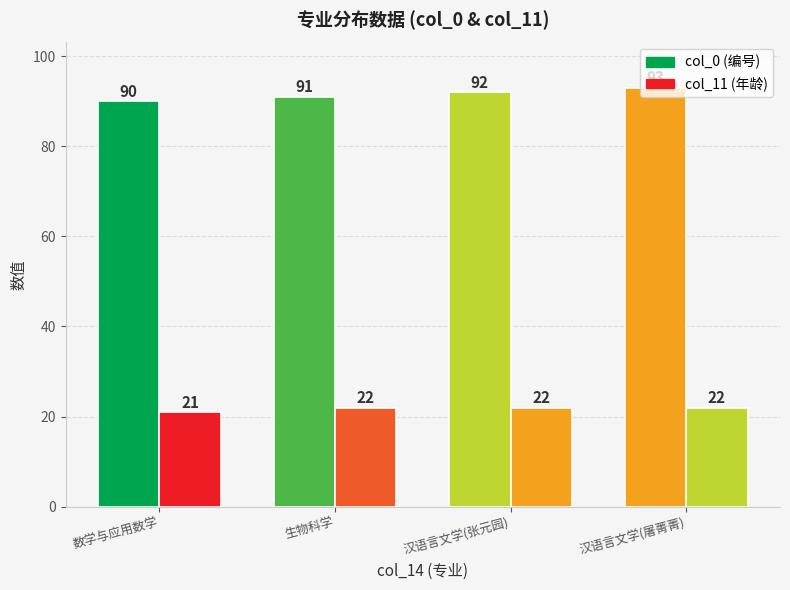

List the series in order of their overall mean, lowest first.

col_11, col_0